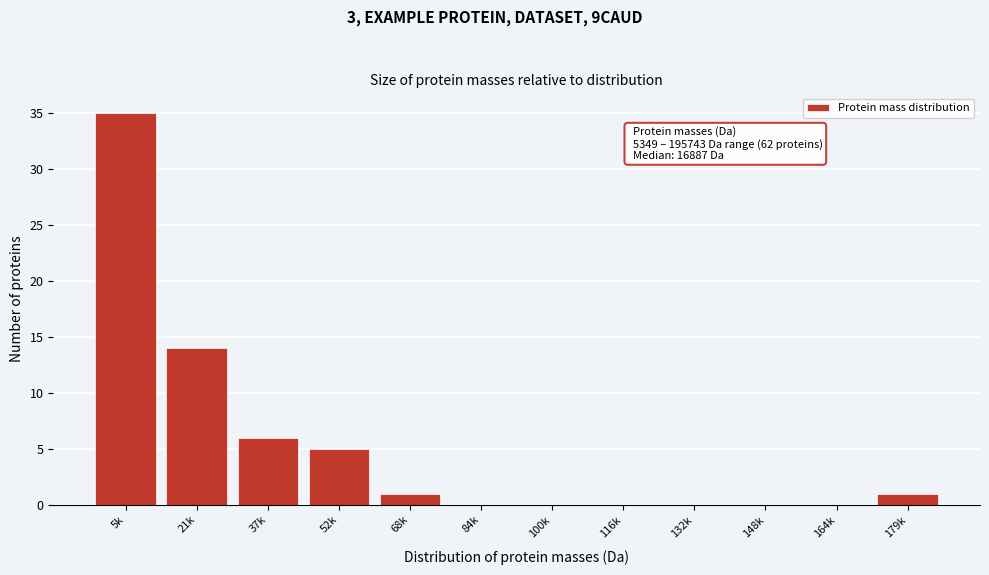

Reading right to left, what are all the values shown in this chart?

179k=1	164k=0	148k=0	132k=0	116k=0	100k=0	84k=0	68k=1	52k=5	37k=6	21k=14	5k=35